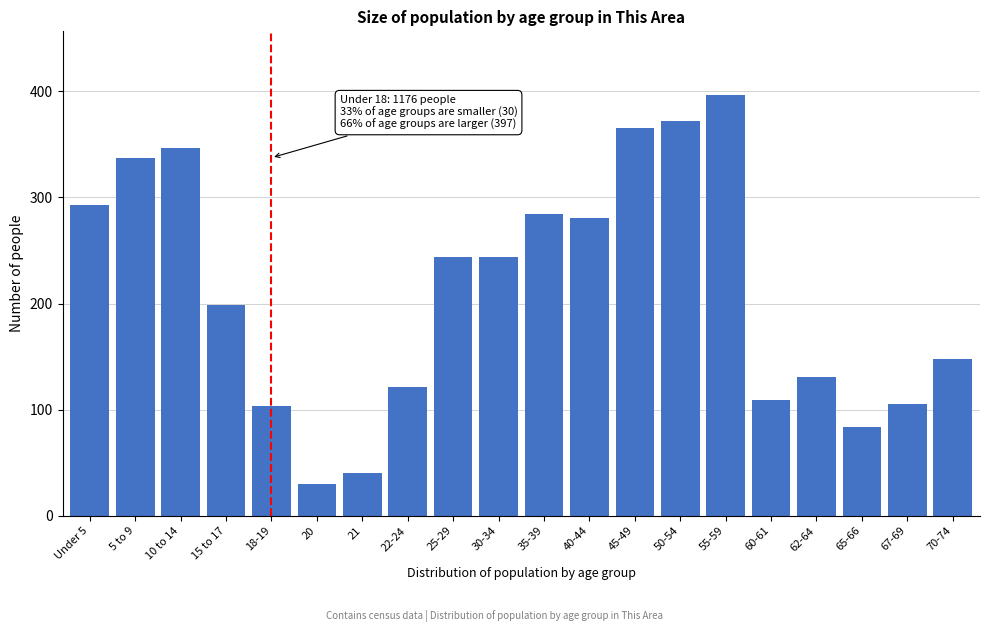

Reading left to right, what are all the values shown in this chart?

Under 5=293	5 to 9=337	10 to 14=347	15 to 17=199	18-19=103	20=30	21=40	22-24=121	25-29=244	30-34=244	35-39=284	40-44=281	45-49=365	50-54=372	55-59=397	60-61=109	62-64=131	65-66=84	67-69=105	70-74=148